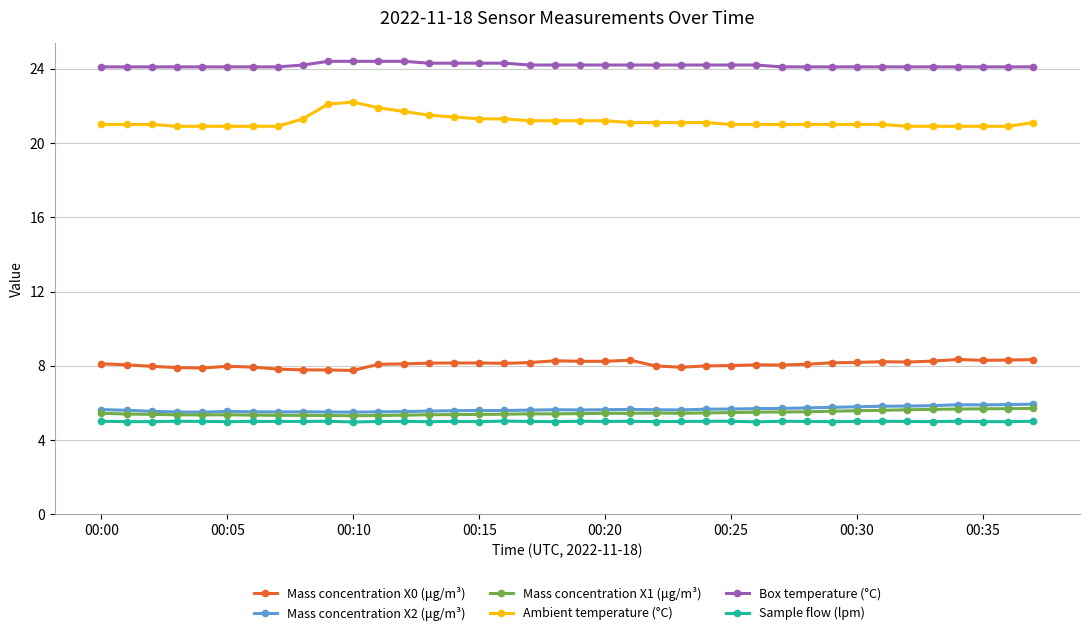

At how many categories does at least one series exceed 14?

38